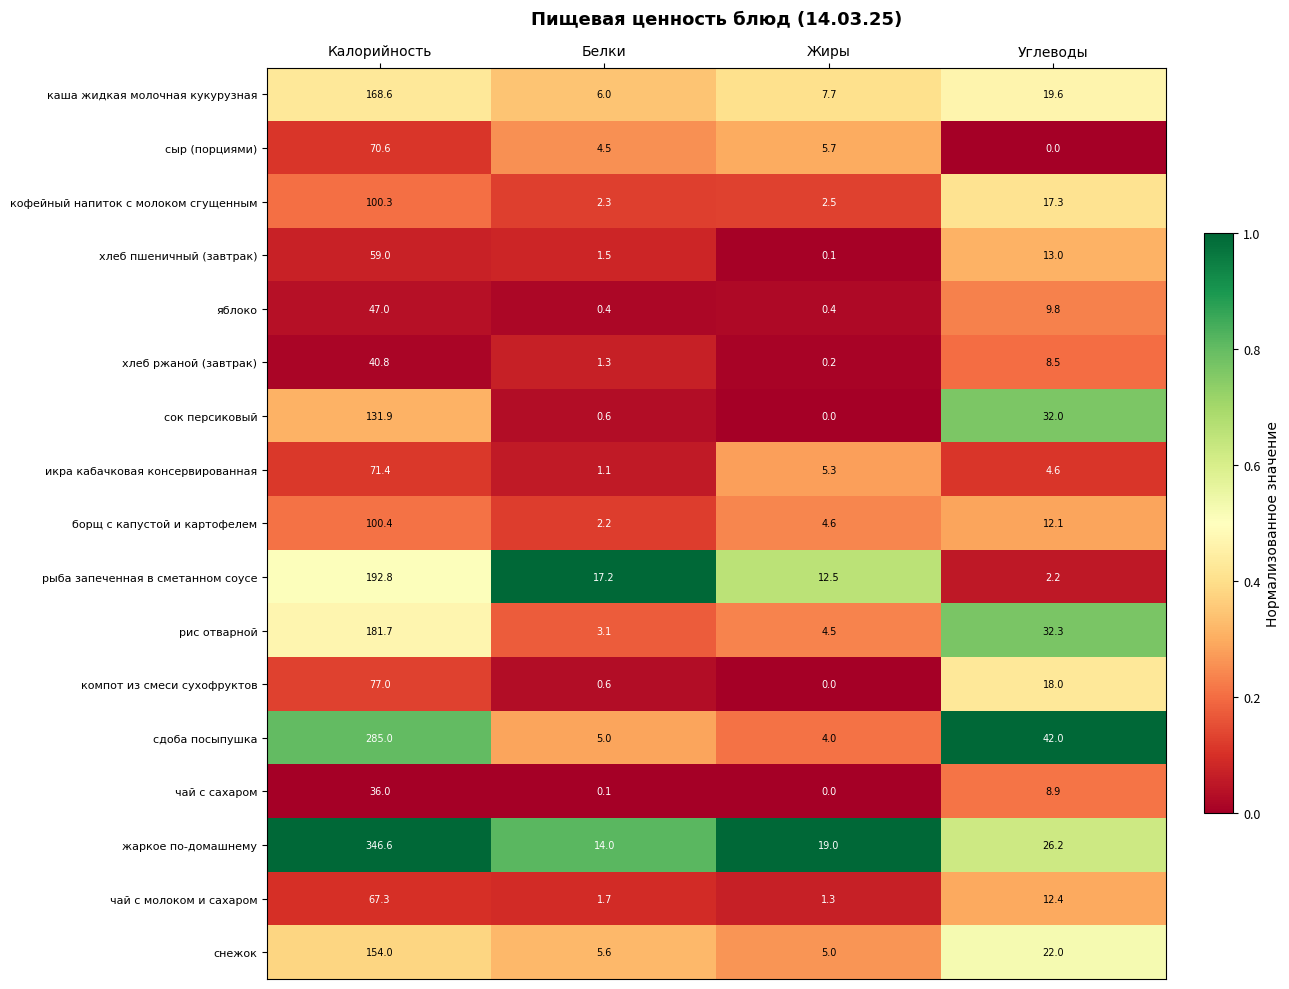

Where is хлеб пшеничный (завтрак) nearest to the value 29?

Углеводы